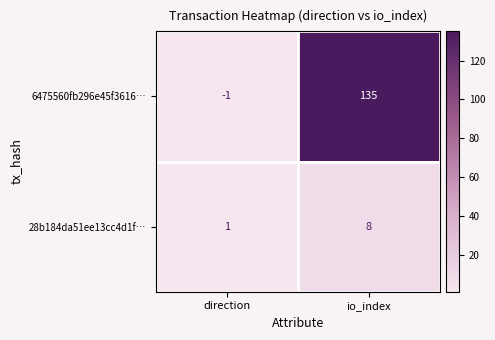

What is the total value across all series at io_index?

143